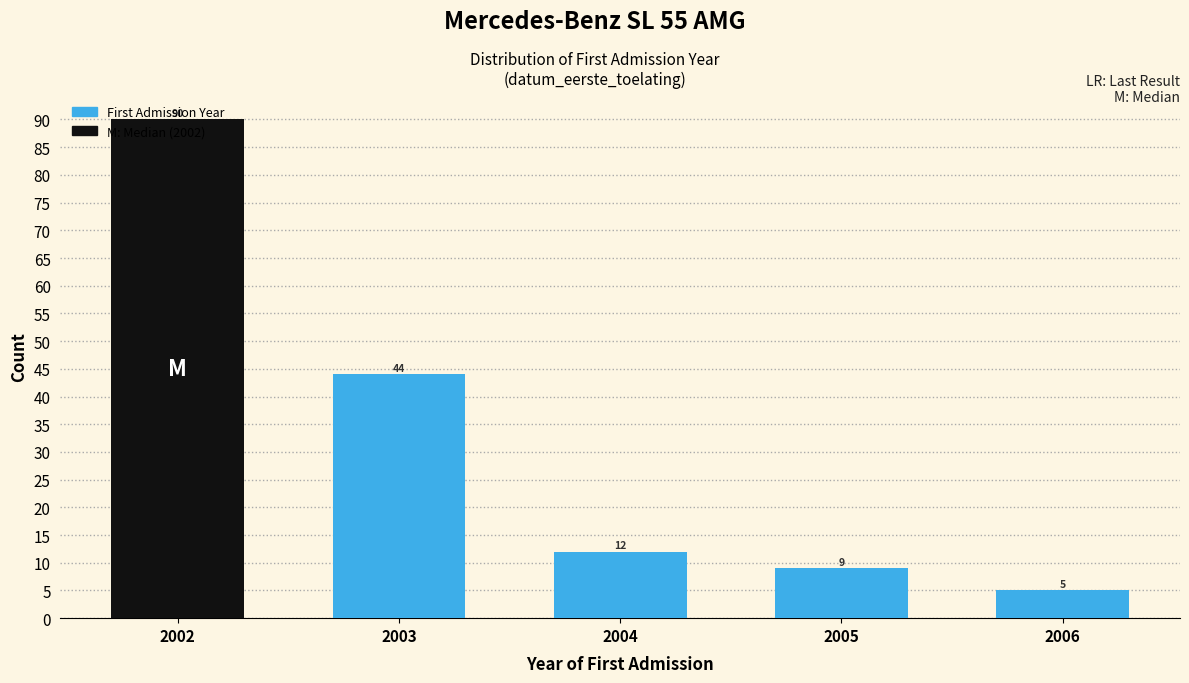

True or false: the data shows 12 at 2004.

True